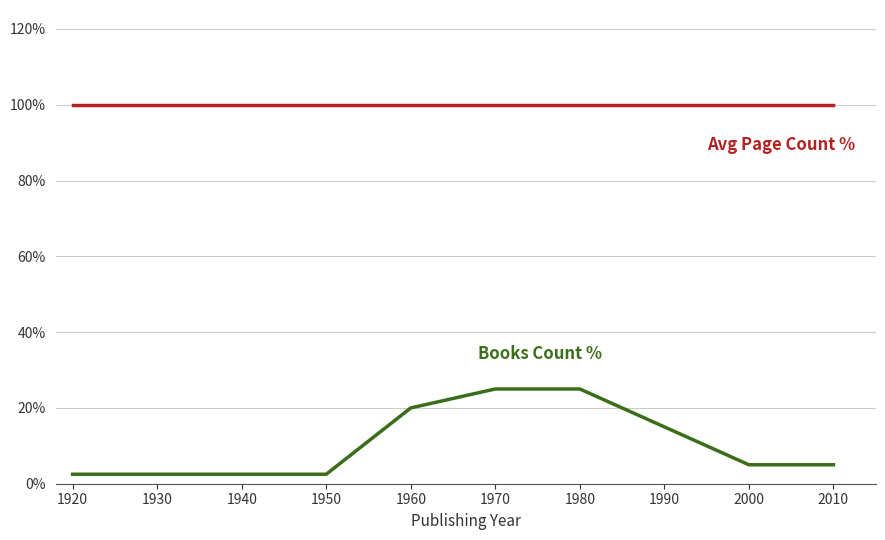

What is the spread (max minus min) of values at 1970?

75.0